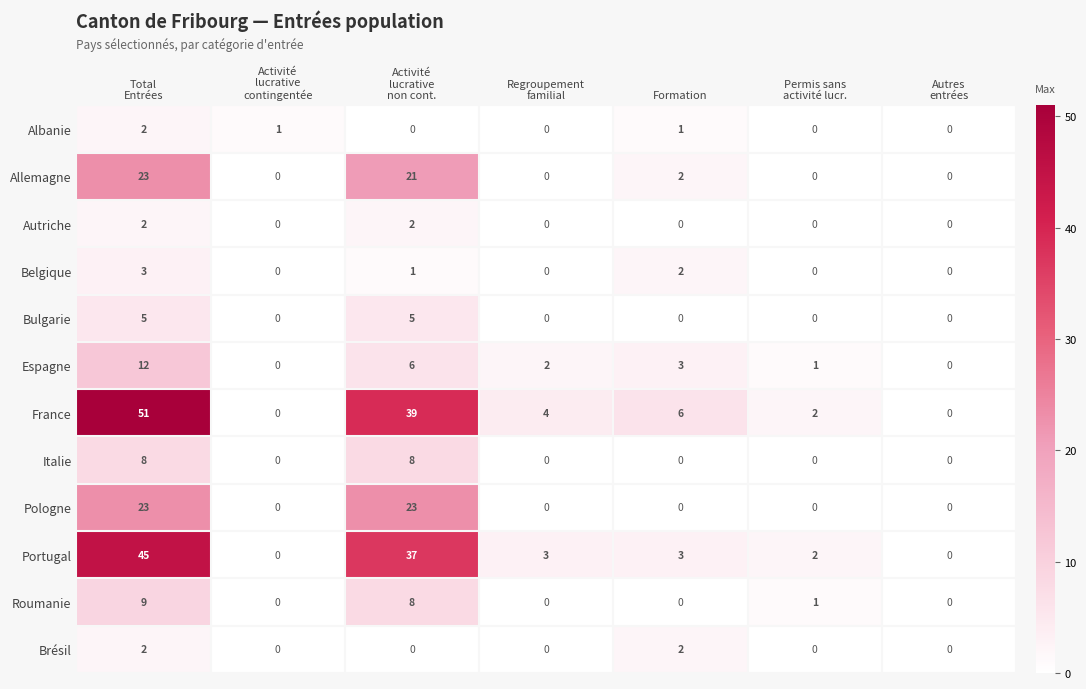

What is the total value across all series at Total
Entrées?

185